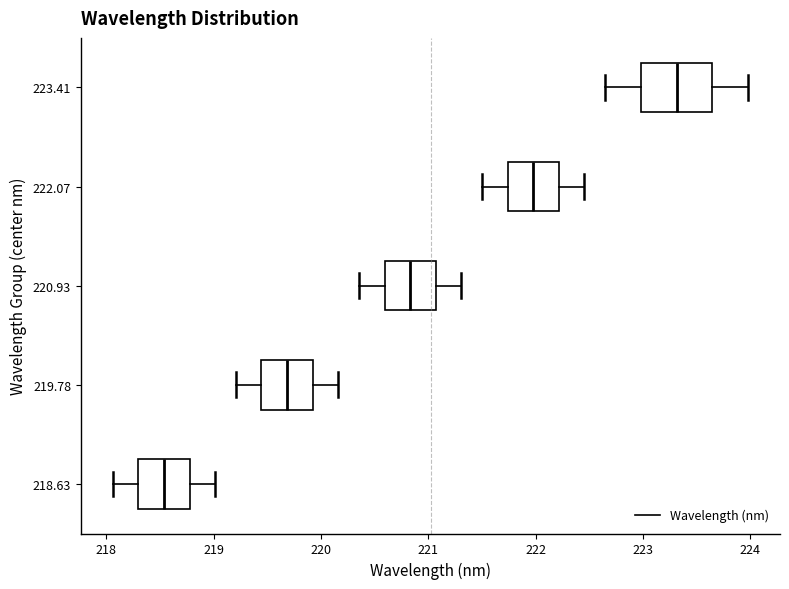

Where does the right whisker of the box at y = 222.07 end on the x-axis? The values are not printed on the chart, so give them approximately, as read against the axis.

222.5